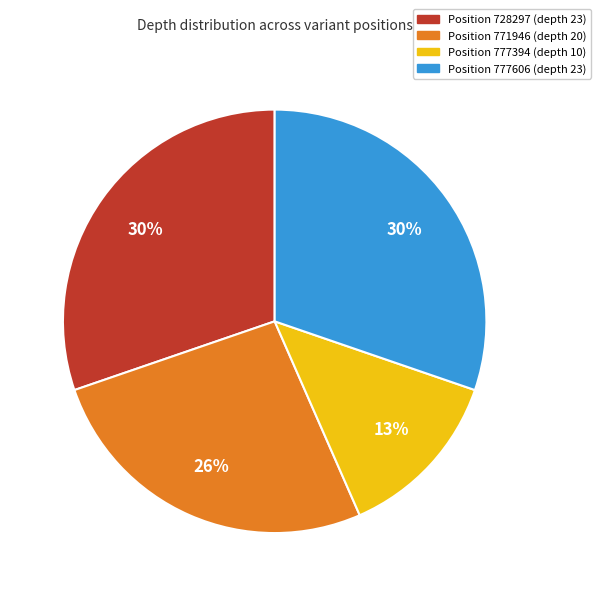

Does any single category account for the majority?

No